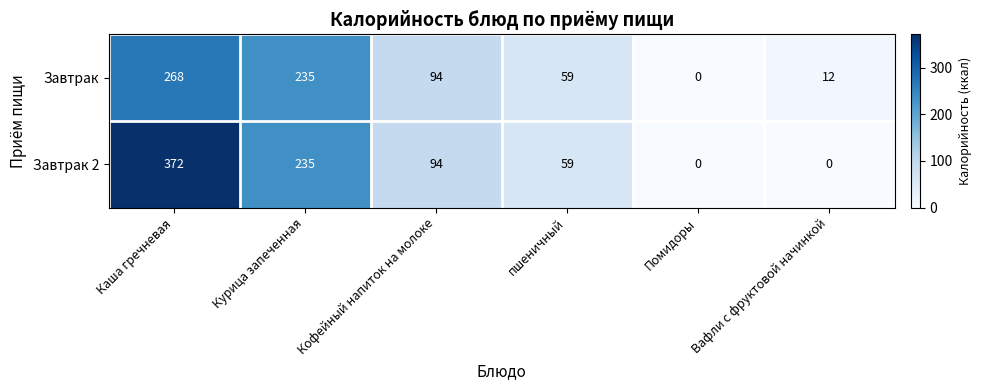

The Завтрак series shows 17 at Вафли с фруктовой начинкой. True or false?

False